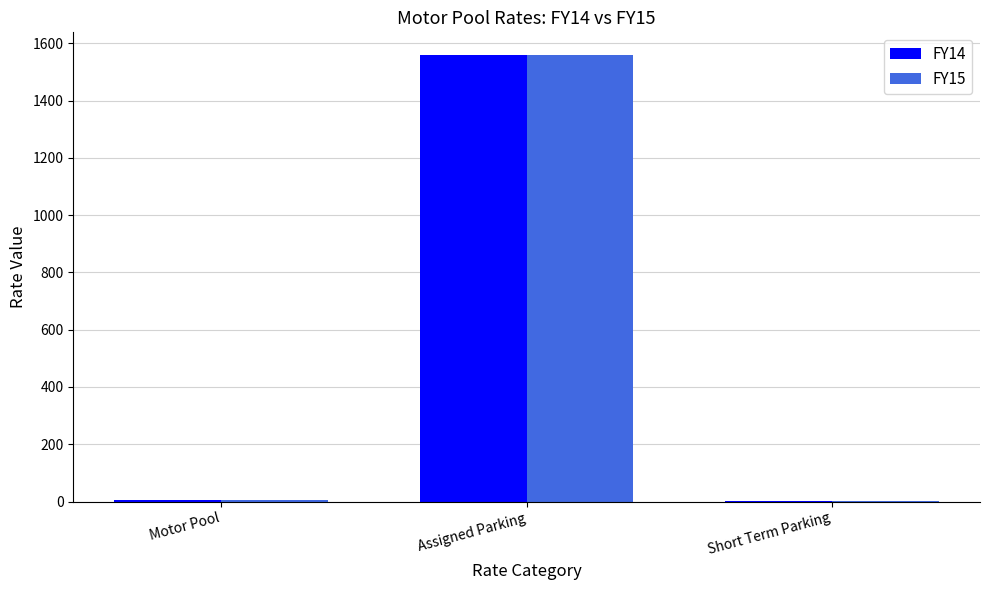

The FY14 series shows 1560.0 at Assigned Parking. True or false?

True